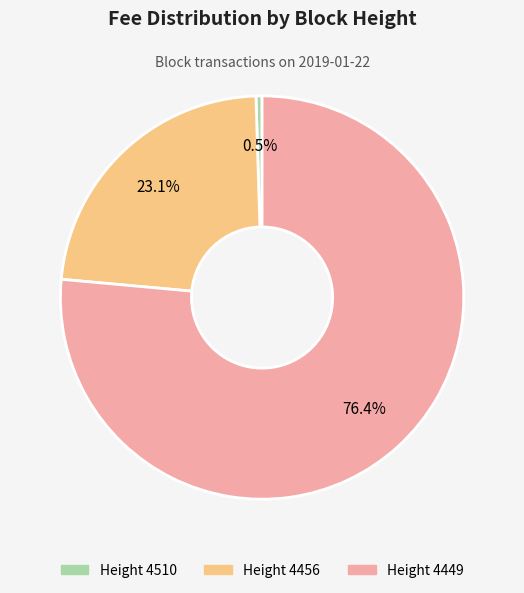

Is there a majority slice in this chart?

Yes